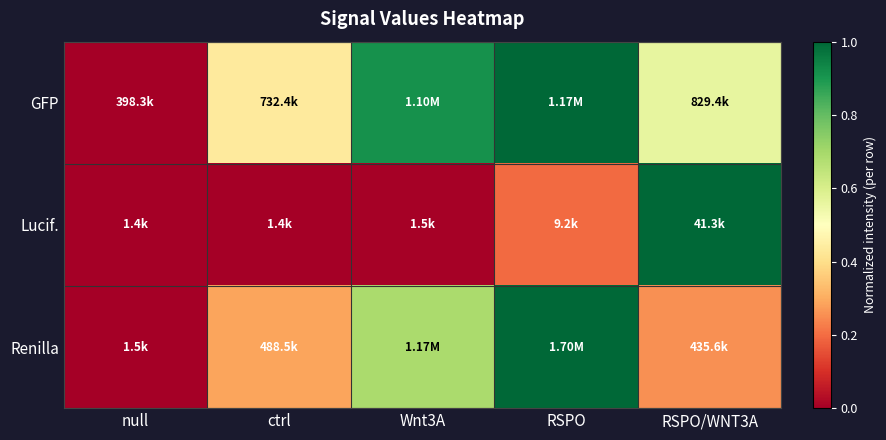

List the series in order of their overall mean, lowest first.

Lucif., Renilla, GFP